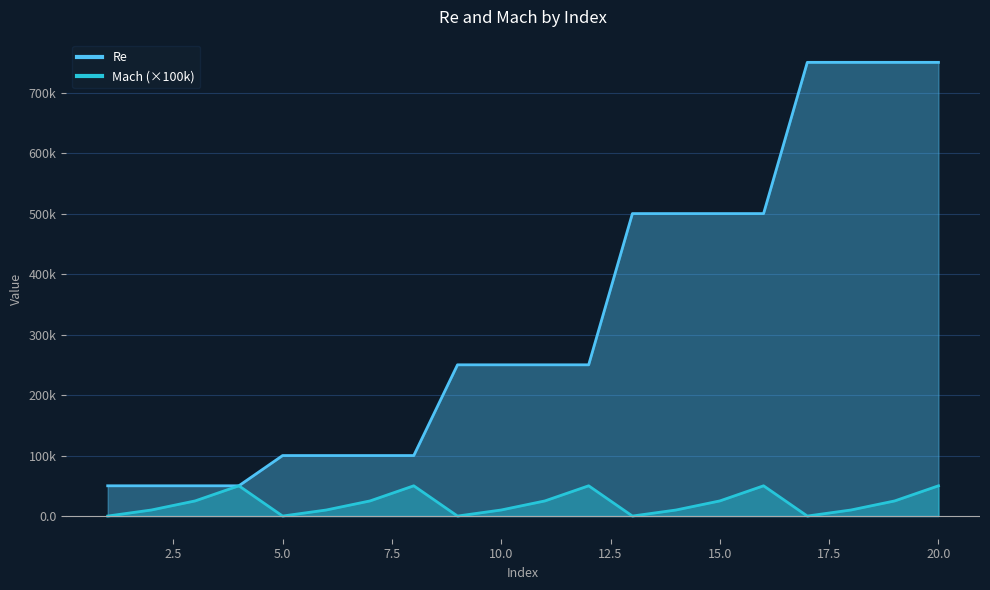

Which label corresponds to the largest value in the chart?

17